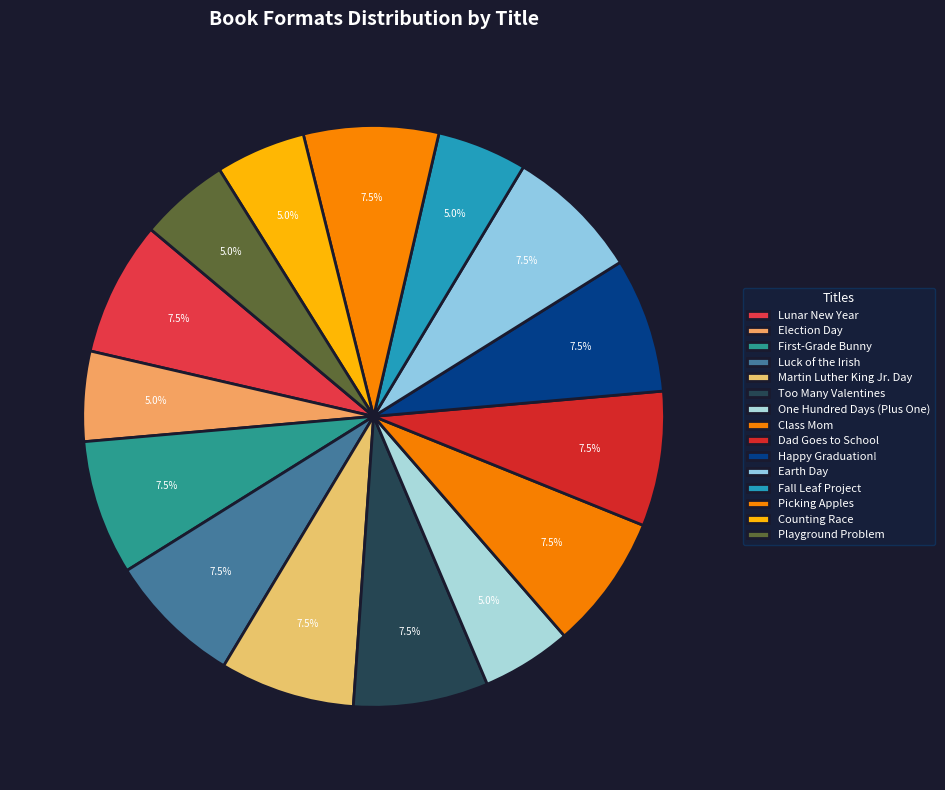

Rank the categories by value from lowest to highest.

Election Day, One Hundred Days (Plus One), Fall Leaf Project, Counting Race, Playground Problem, Lunar New Year, First-Grade Bunny, Luck of the Irish, Martin Luther King Jr. Day, Too Many Valentines, Class Mom, Dad Goes to School, Happy Graduation!, Earth Day, Picking Apples